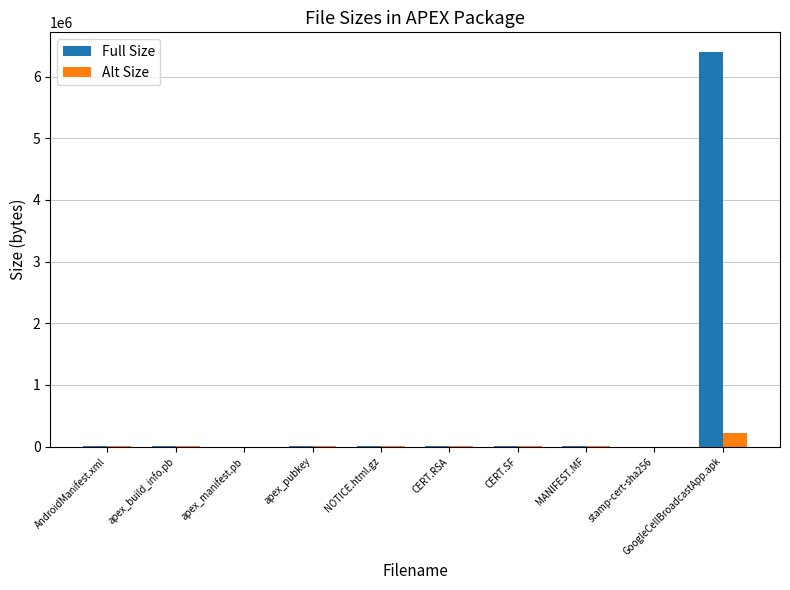

Is the value of Alt Size at AndroidManifest.xml greater than the value of Full Size at GoogleCellBroadcastApp.apk?

No